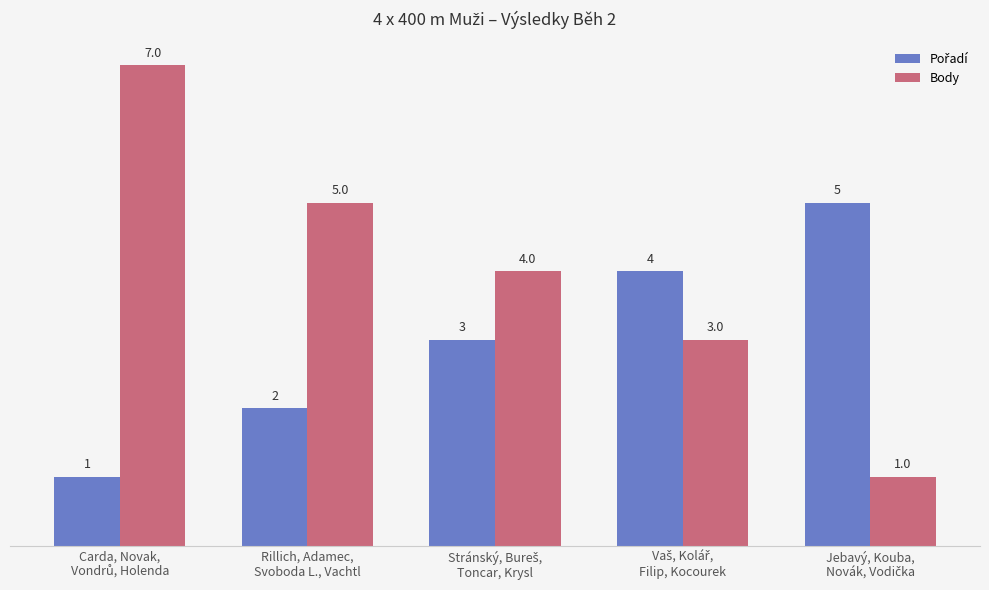

What is the difference between the maximum and minimum values in the Body series?

6